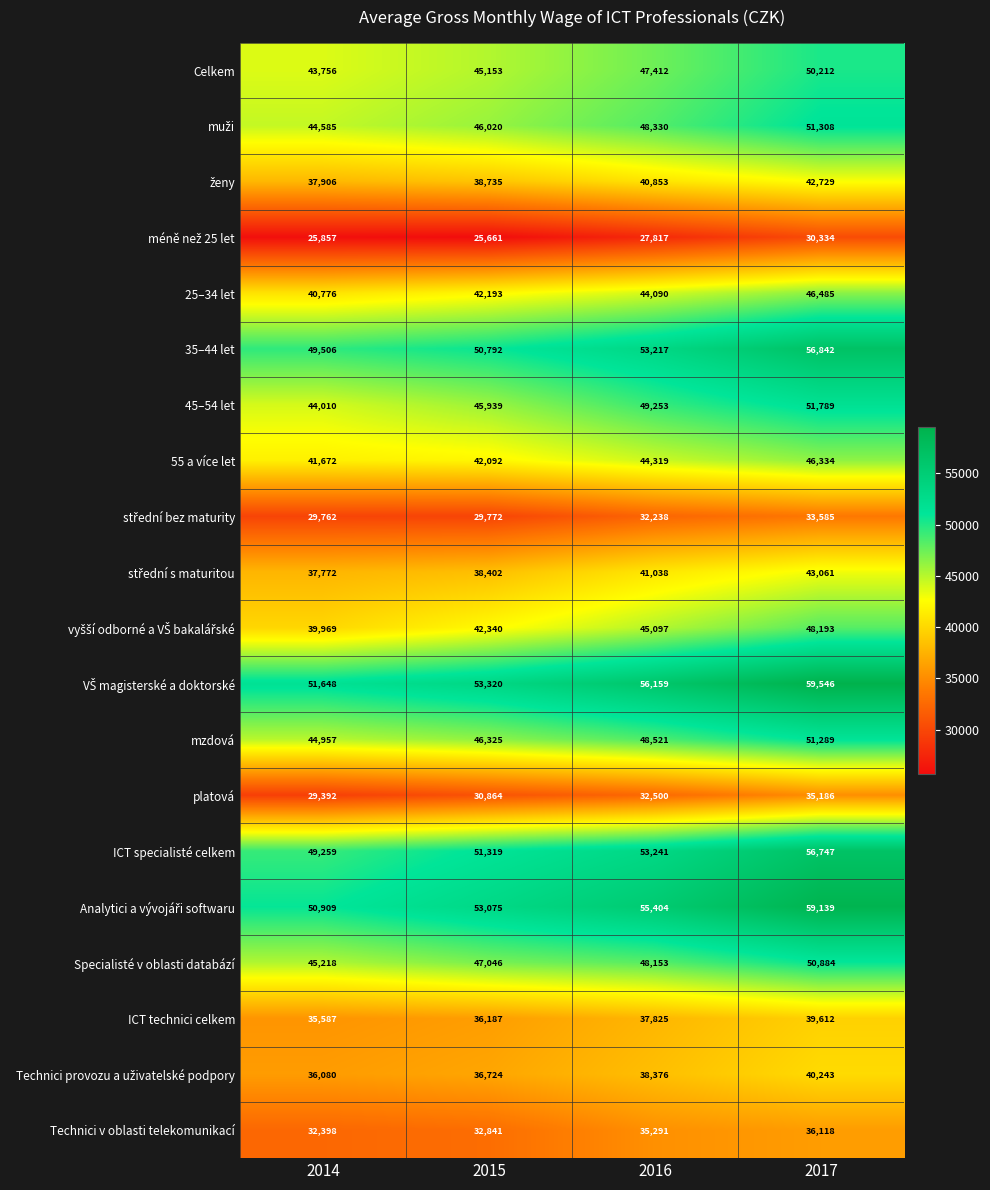

What is the spread (max minus min) of values at 2014?

25791